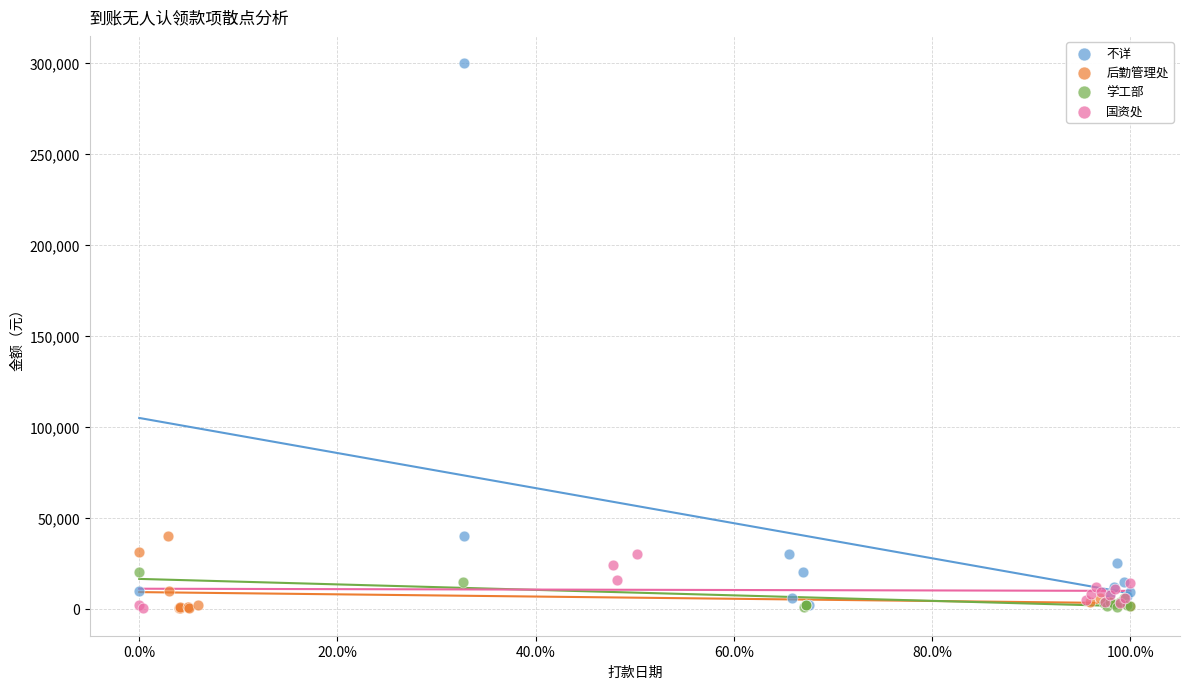

Which series has the widest spread of Y values?

不详